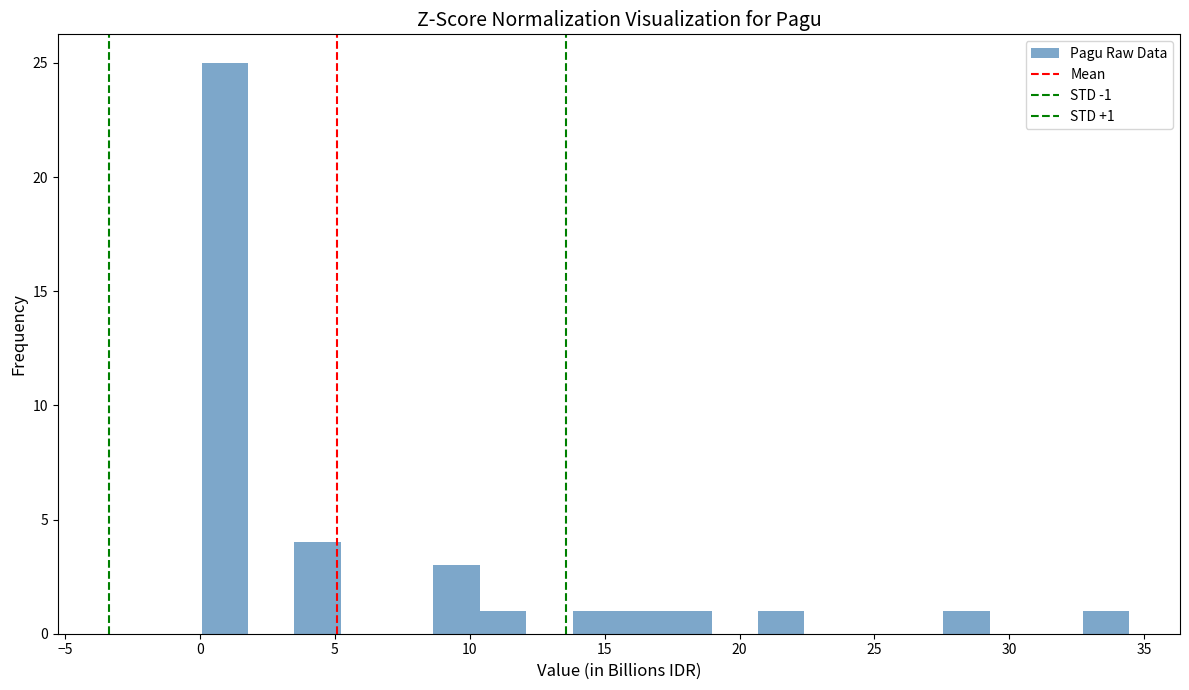

Around what value on the x-axis is the tallest bar? Give the approximate position of its centre, as read against the axis.

1.0